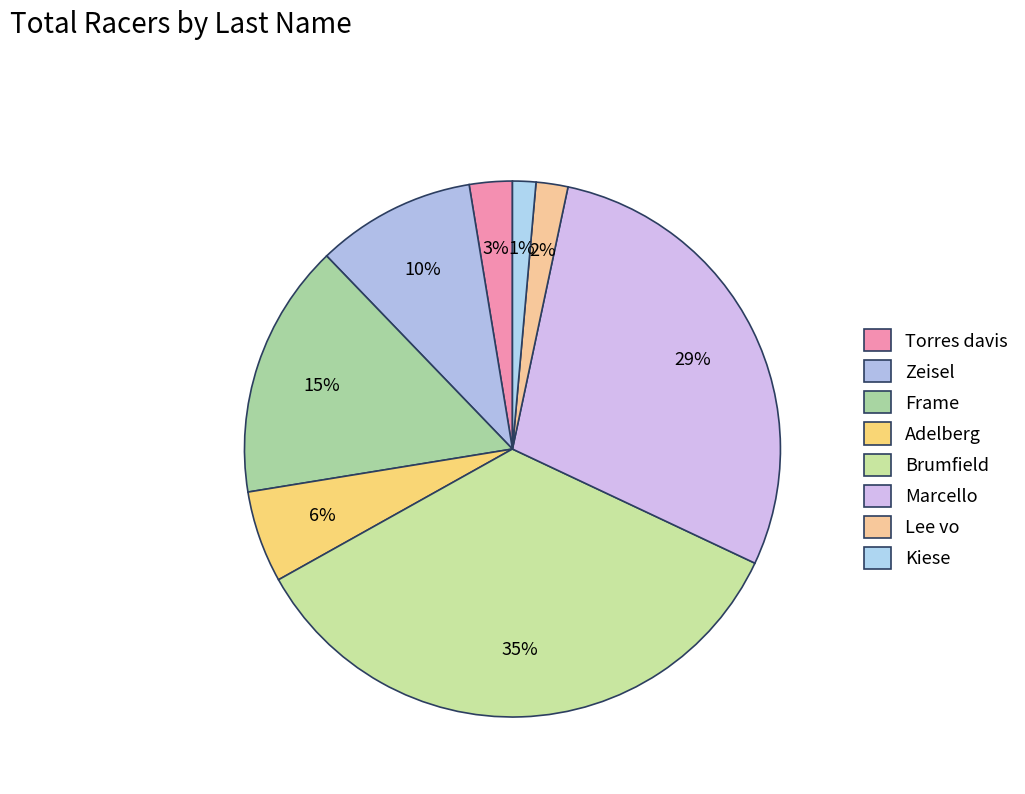

What is the smallest slice in the pie chart?

Kiese